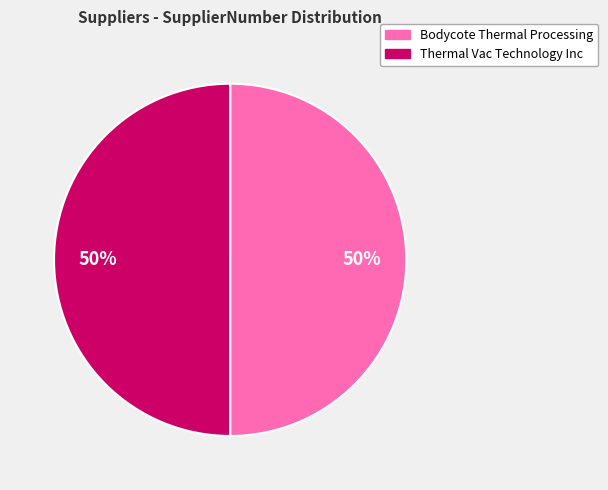

What is the ratio of the value at Thermal Vac Technology Inc to the value at Bodycote Thermal Processing?

1.0